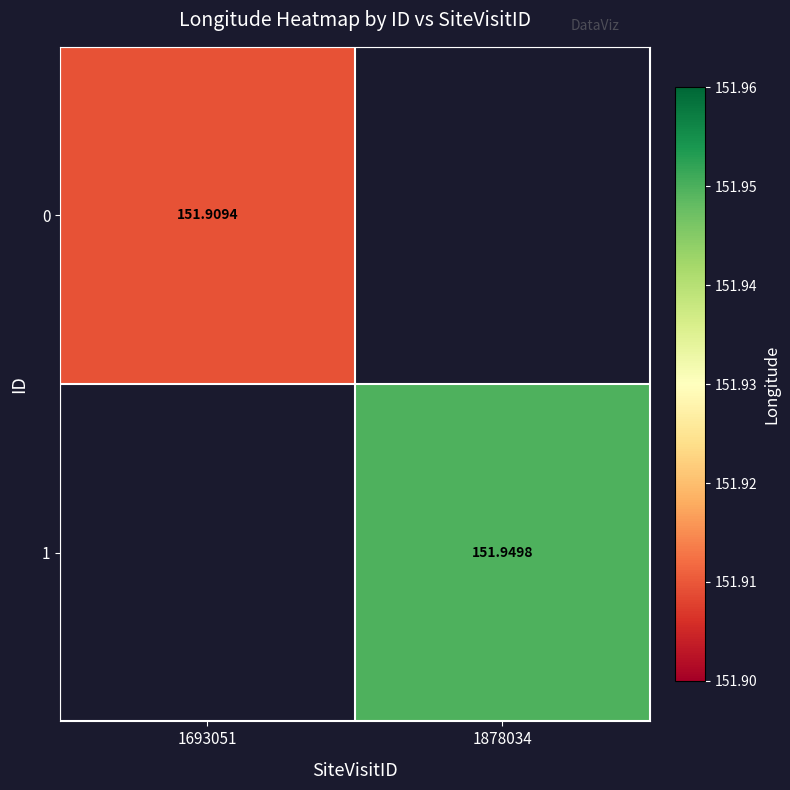

Which category has the lowest value in the 1 series?

1693051